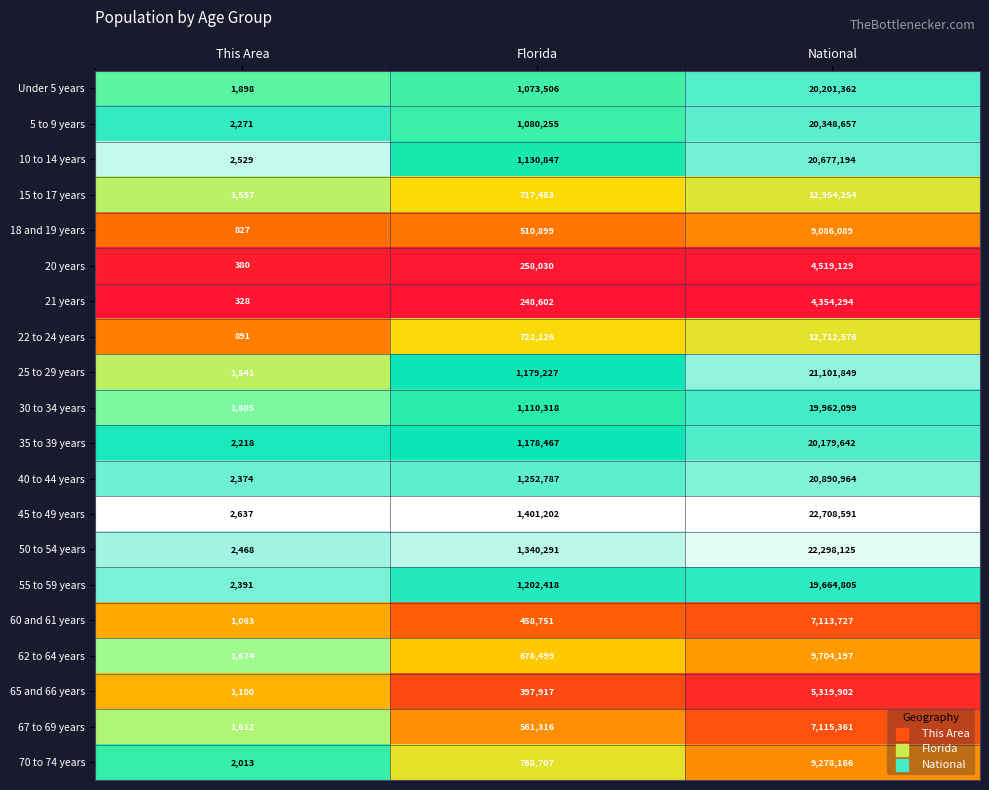

True or false: 35 to 39 years has a value of 820832 at Florida.

False